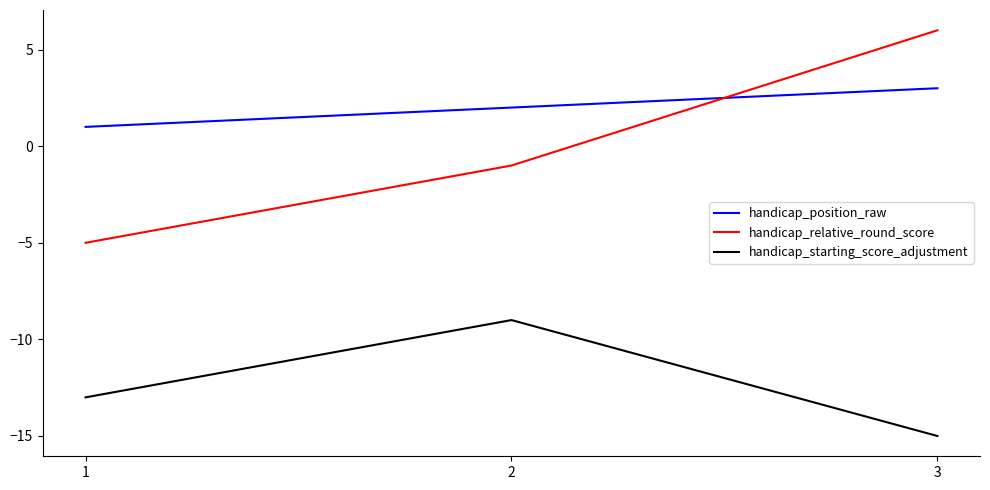

True or false: handicap_position_raw has a value of 1 at 1.

True